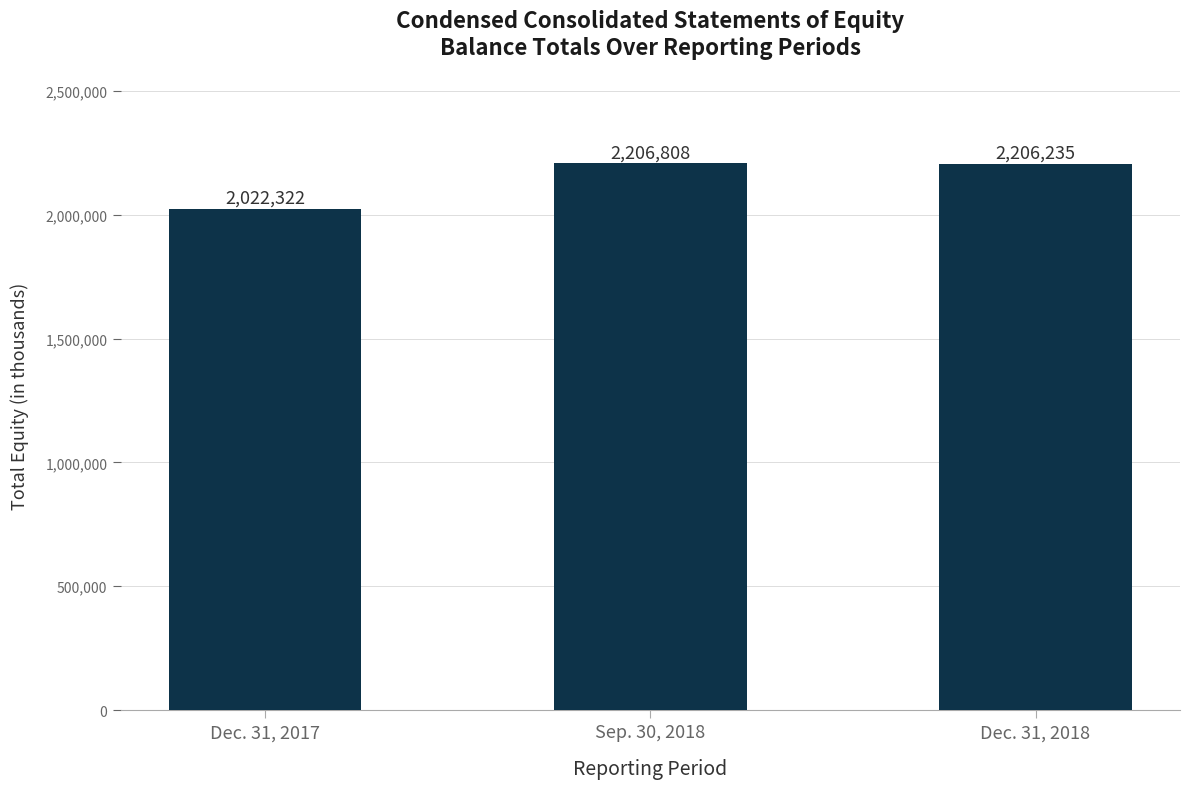

Rank the categories by value from lowest to highest.

Dec. 31, 2017, Dec. 31, 2018, Sep. 30, 2018